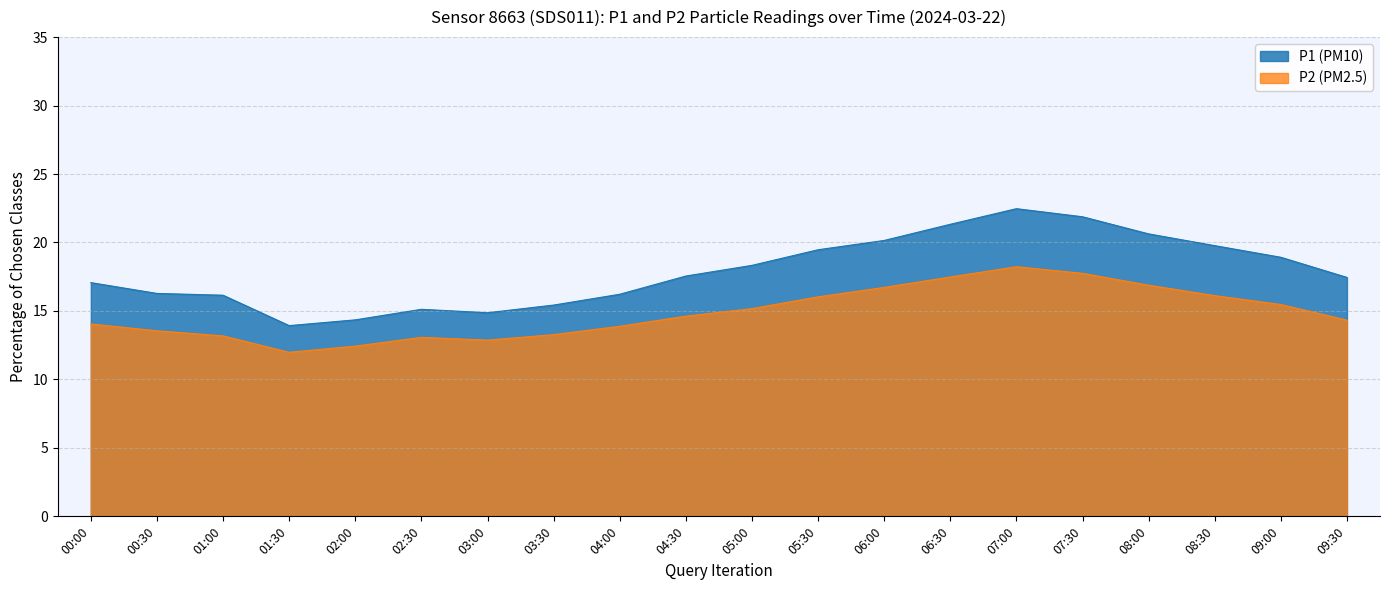

What is the minimum value for P1?

13.9